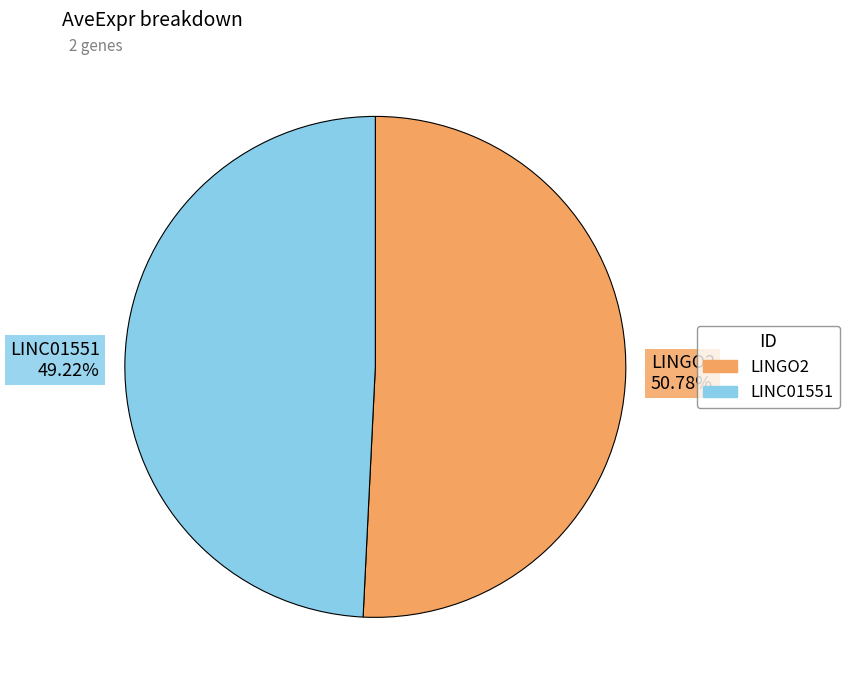

How many slices are in this pie chart?

2